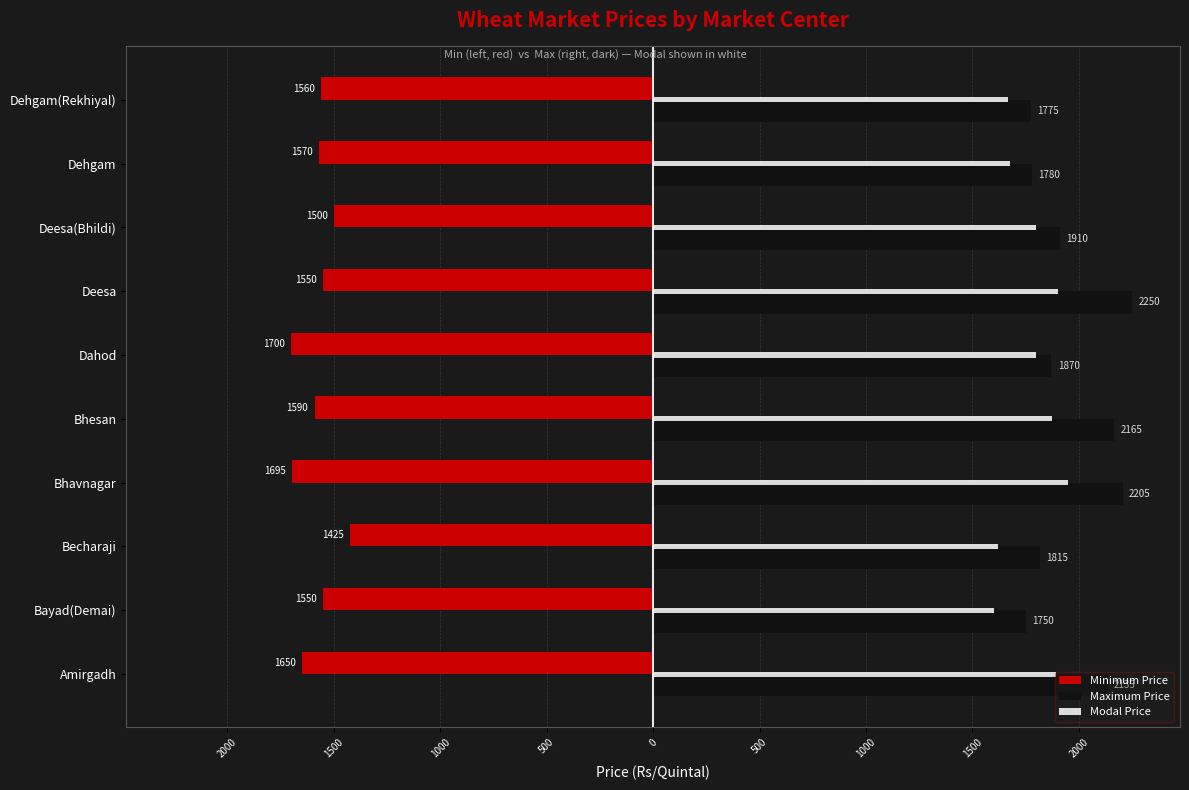

What are all the series names shown in the legend?

Minimum Price, Maximum Price, Modal Price